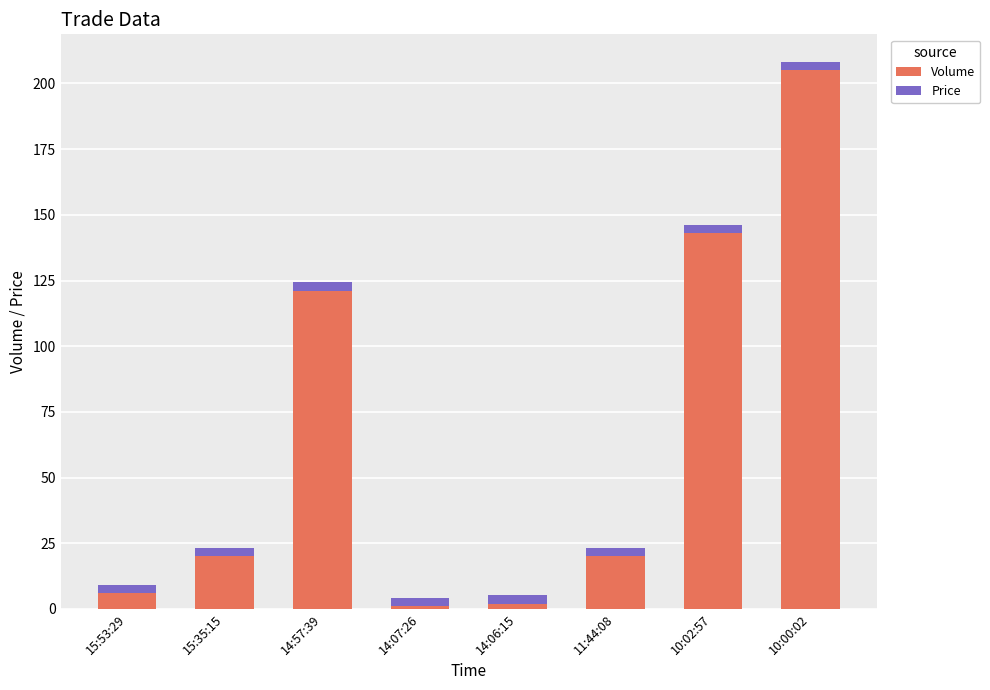

What is the average value of the Volume series?

64.8